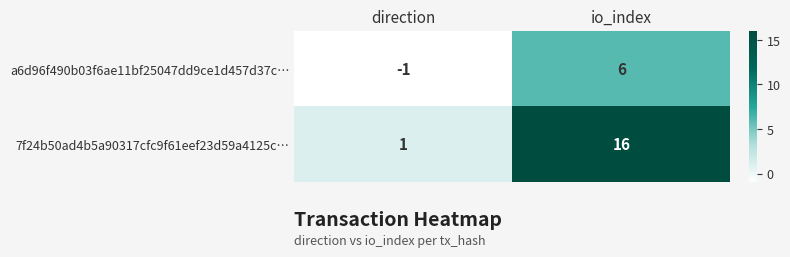

What is the spread (max minus min) of values at io_index?

10